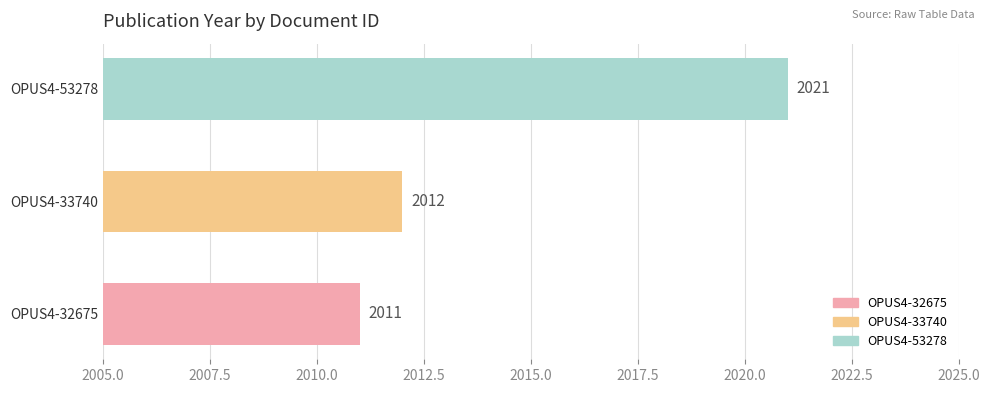

Which category has the lowest value across all series?

OPUS4-32675